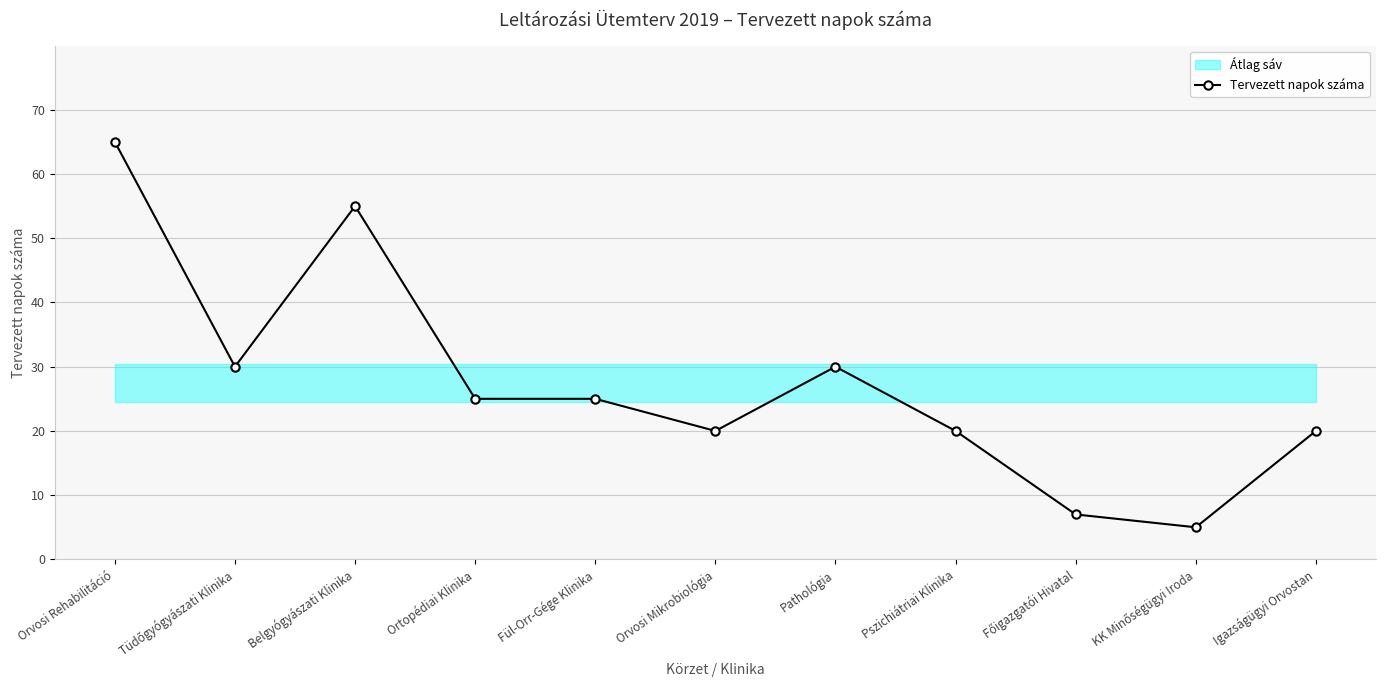

Rank the categories by value from highest to lowest.

Orvosi Rehabilitáció, Belgyógyászati Klinika, Tüdőgyógyászati Klinika, Pathológia, Ortopédiai Klinika, Fül-Orr-Gége Klinika, Orvosi Mikrobiológia, Pszichiátriai Klinika, Igazságügyi Orvostan, Főigazgatói Hivatal, KK Minőségügyi Iroda